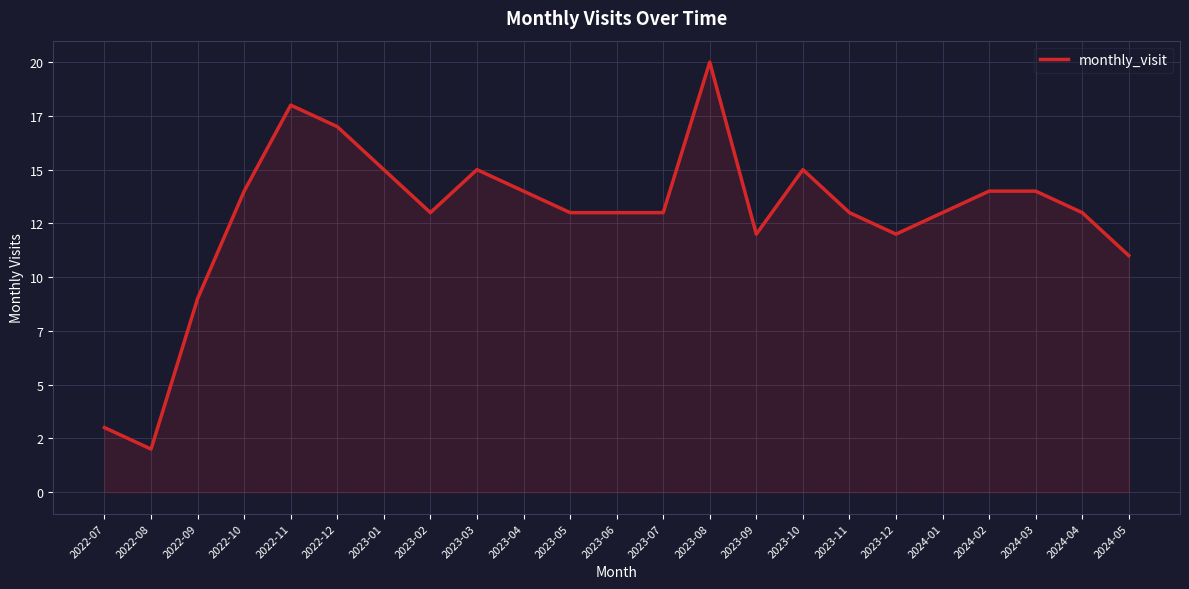

Does the chart have visible grid lines?

Yes